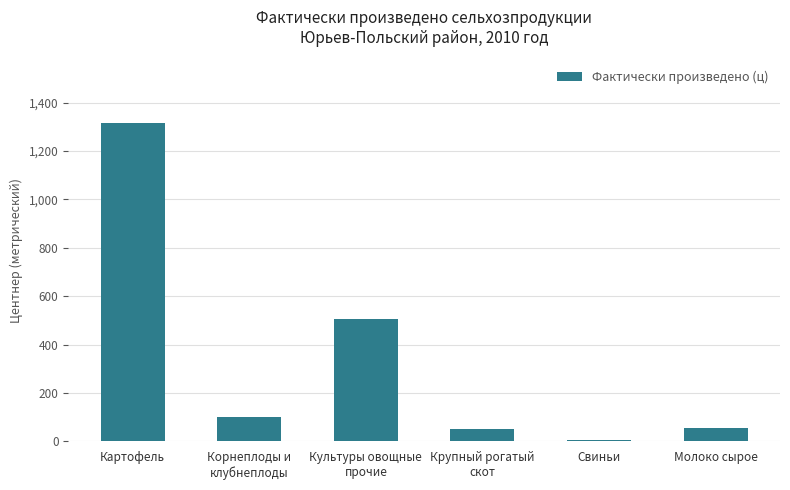

What is the sum of the values at Картофель and Свиньи?

1321.9